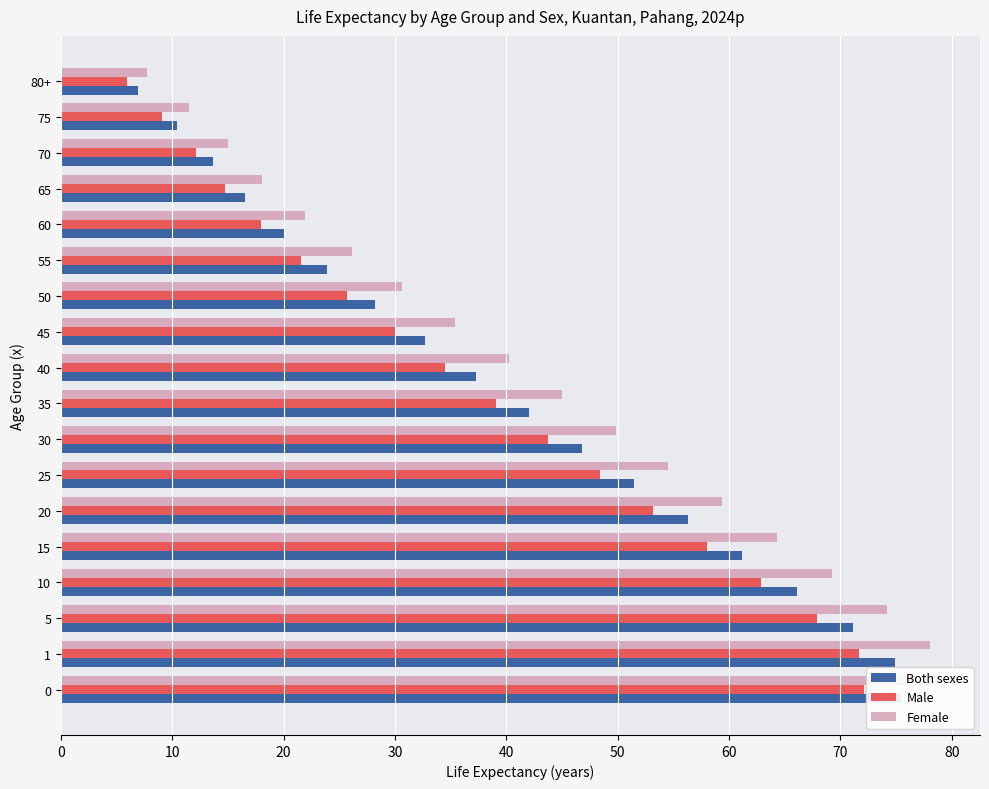

The Both sexes series shows 11.3 at 65. True or false?

False